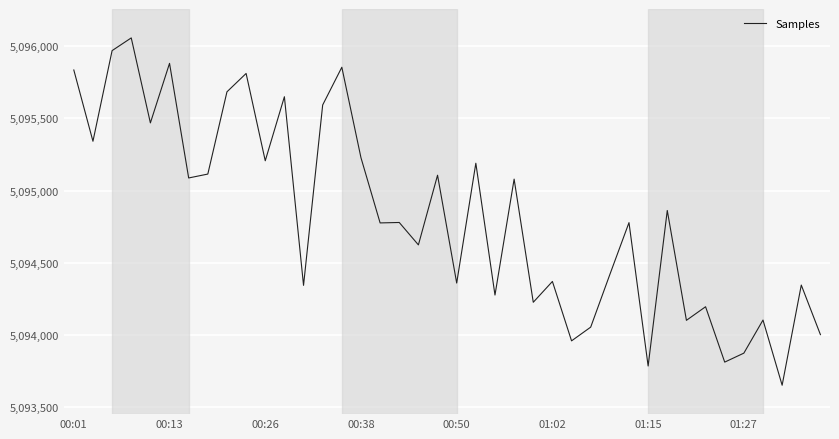

What is the difference between the maximum and minimum values?

2403